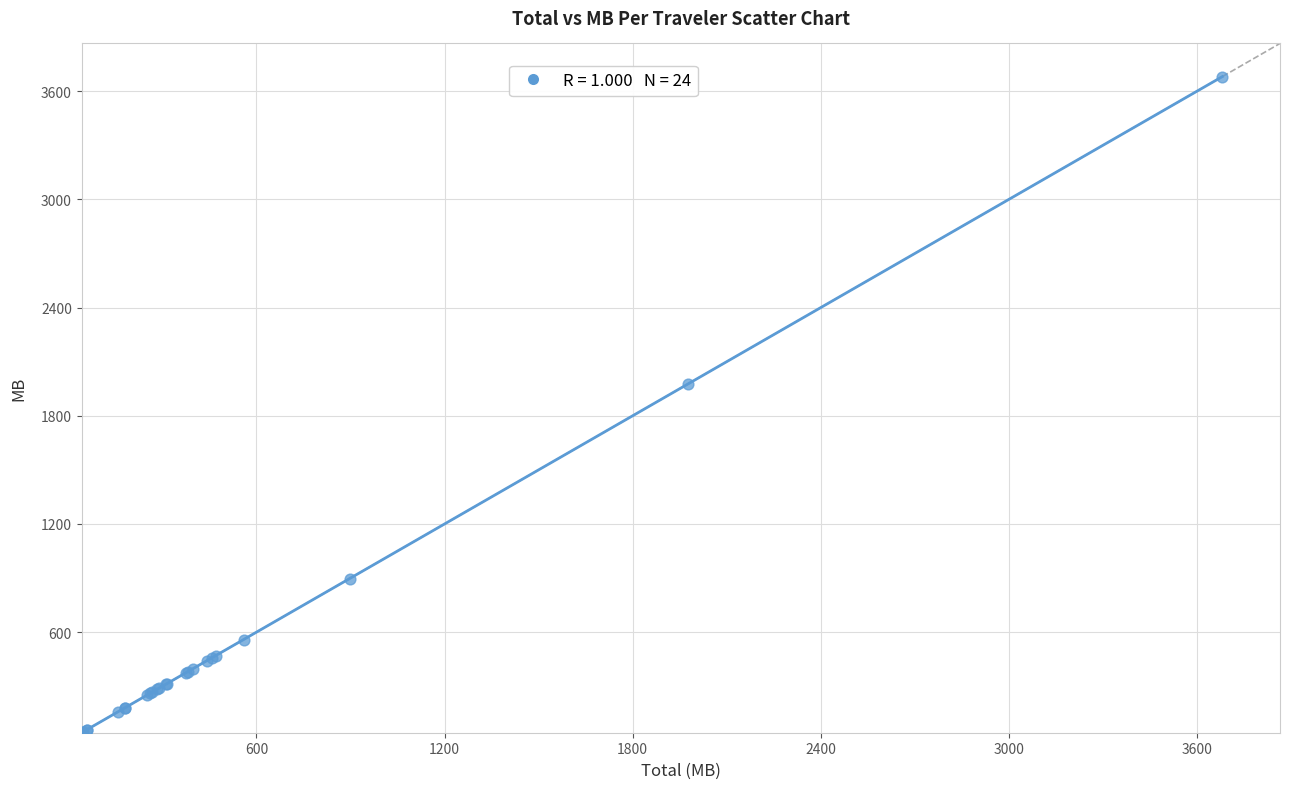

What Y value in the scatter plot is closest to 1862?

1975.2